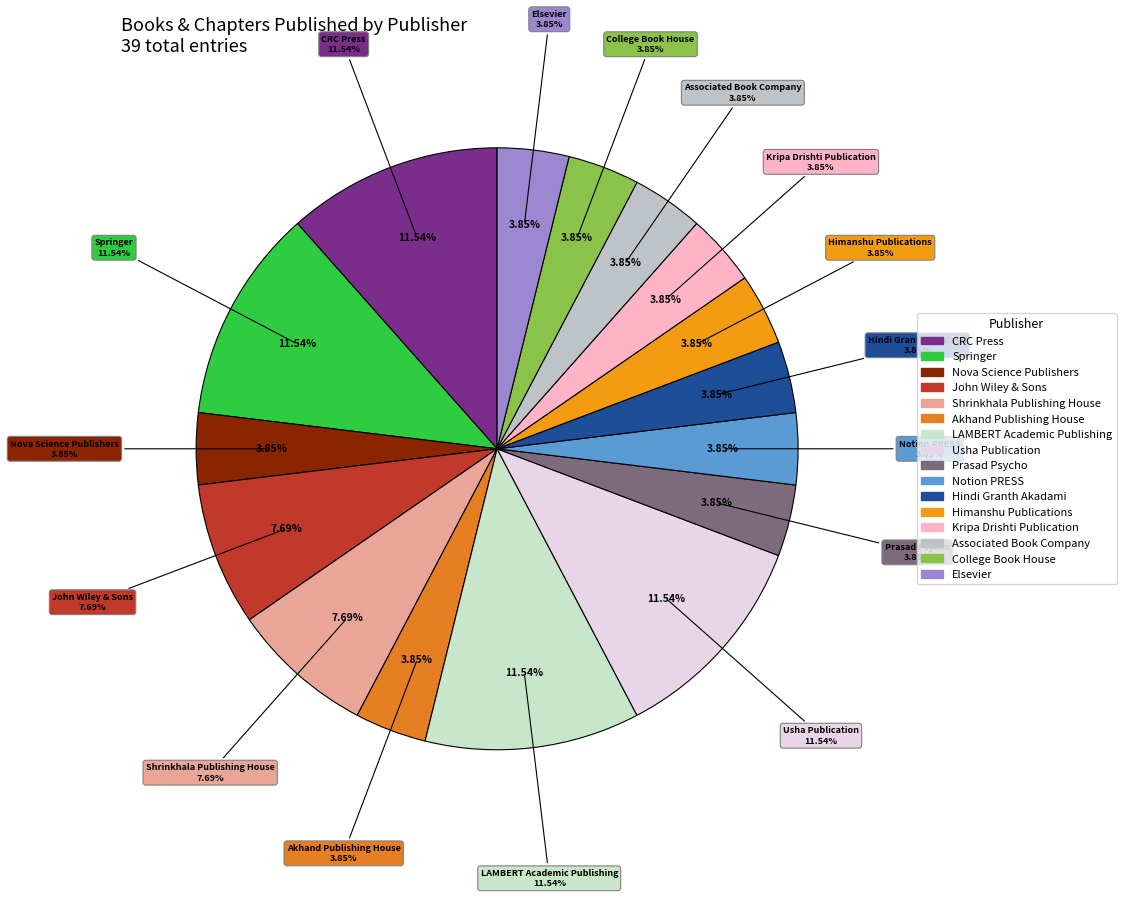

The 2019 slice represents 81% of the pie. True or false?

False